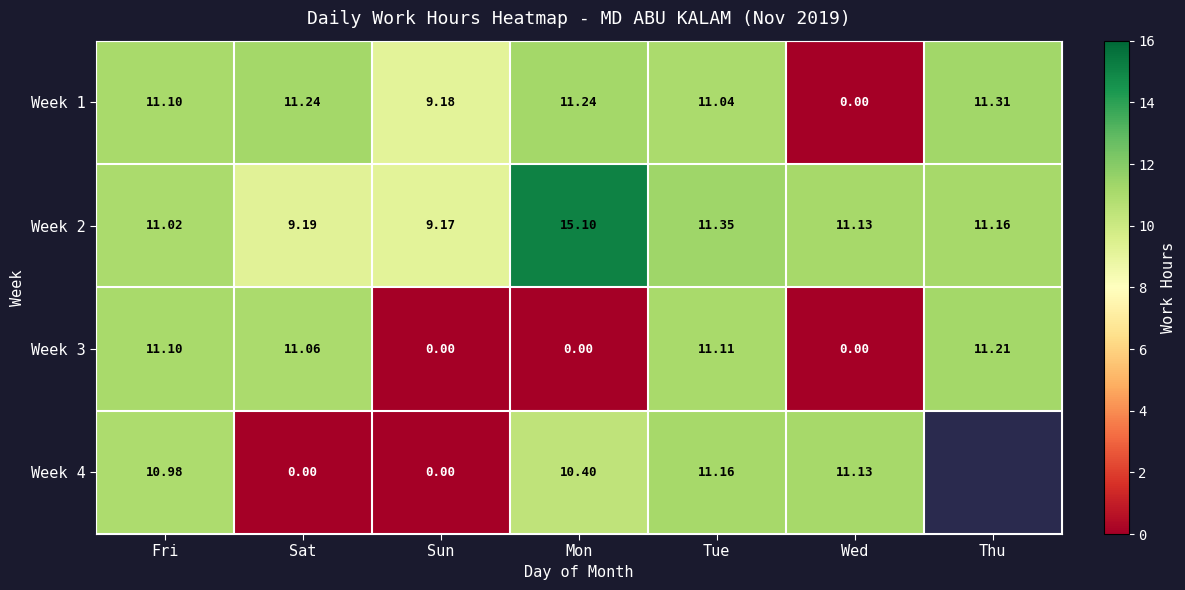

What is the difference between the second highest and second lowest values in the Week 2 series?

2.2